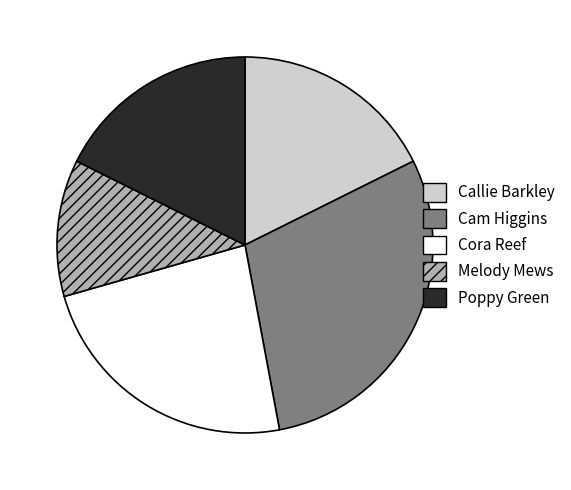

Which has a higher value, Poppy Green or Melody Mews?

Poppy Green